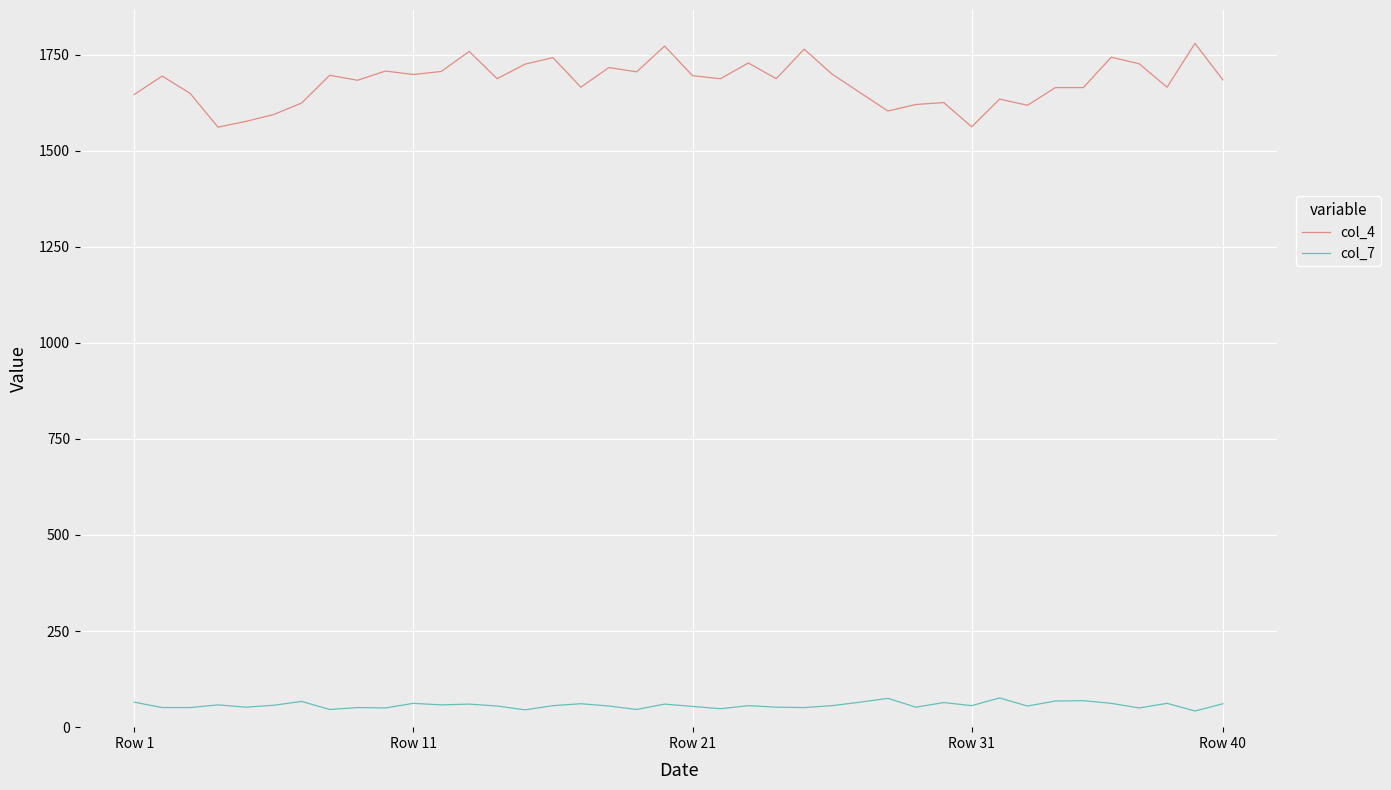

Which series has the largest range (max minus min)?

col_4